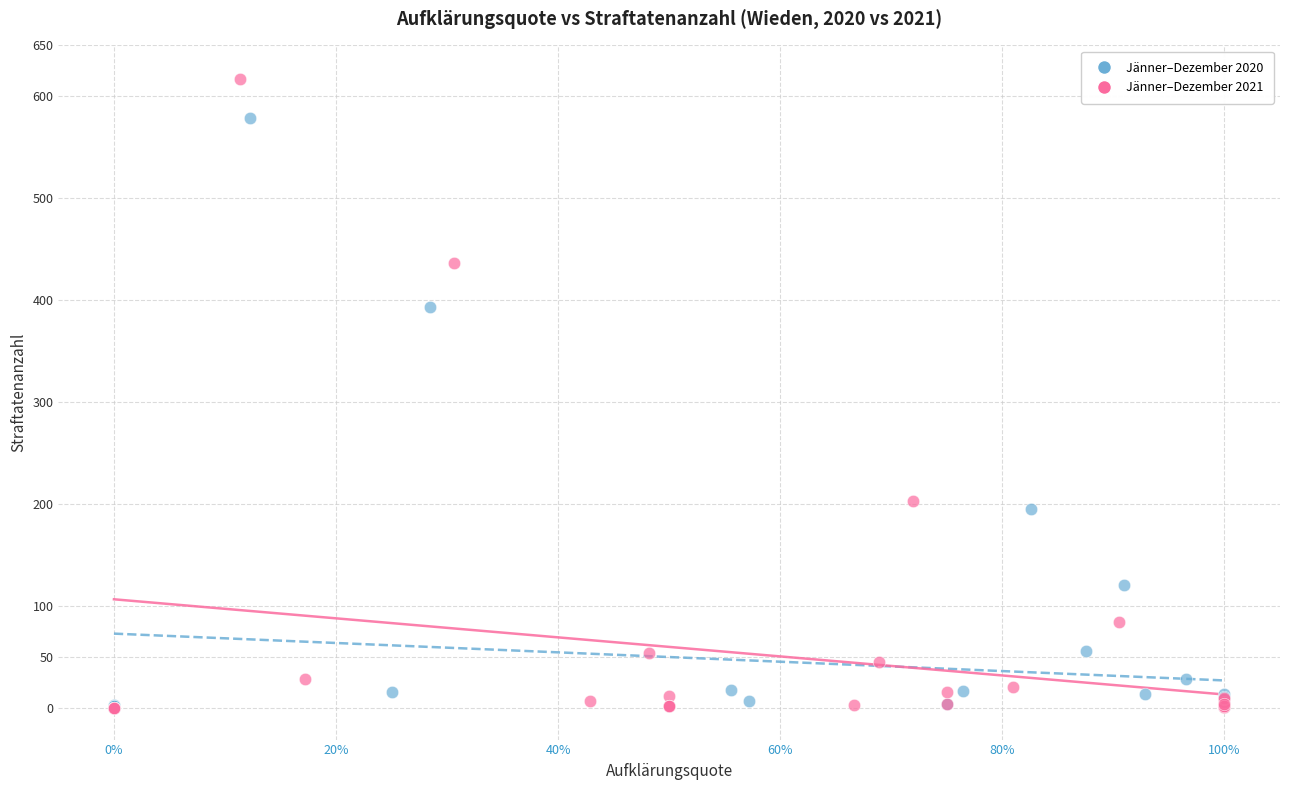

What are all the series names shown in the legend?

Jänner–Dezember 2020, Jänner–Dezember 2021